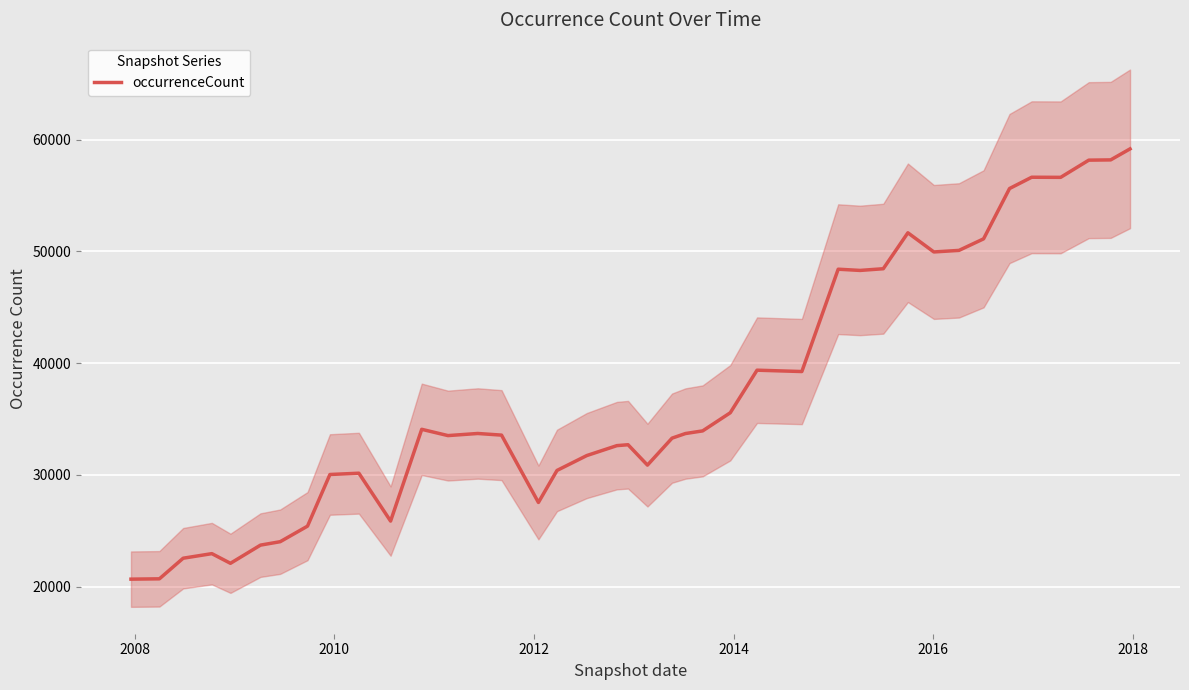

What is the lowest value of the occurrenceCount series?

20664